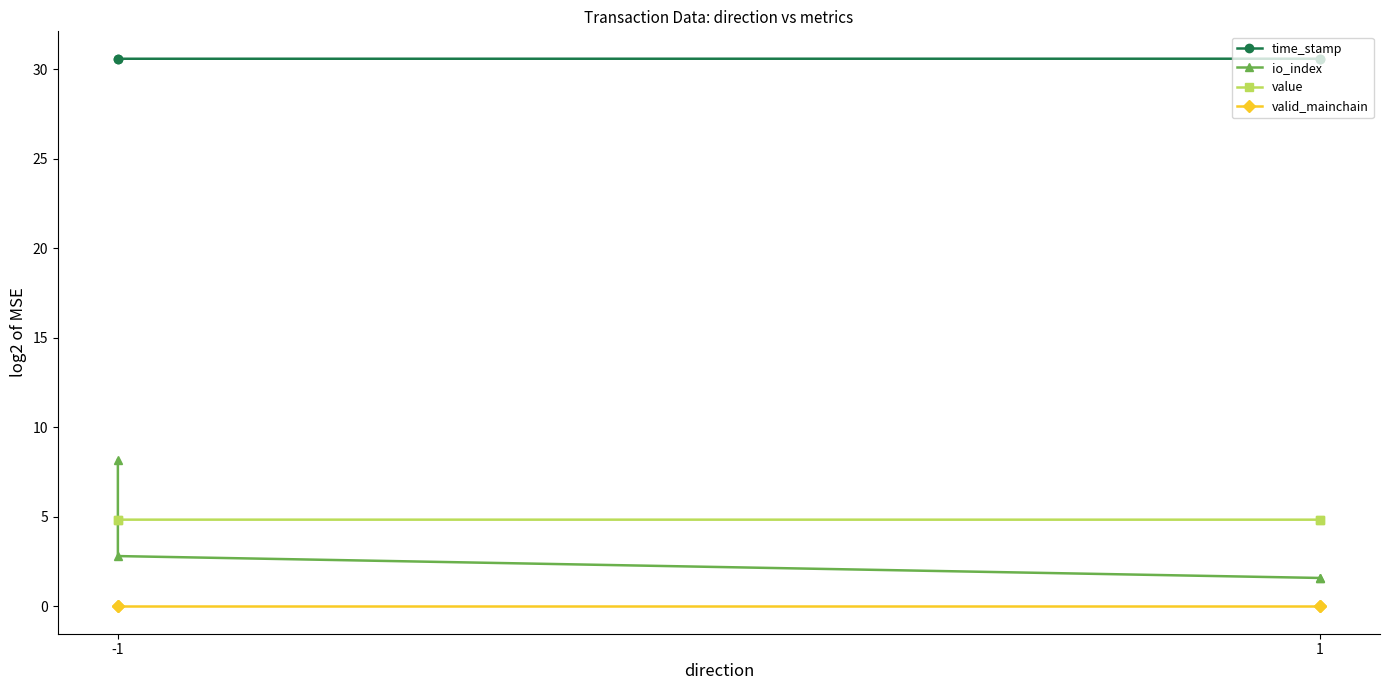

Rank the series by their maximum value, from highest to lowest.

time_stamp, io_index, value, valid_mainchain